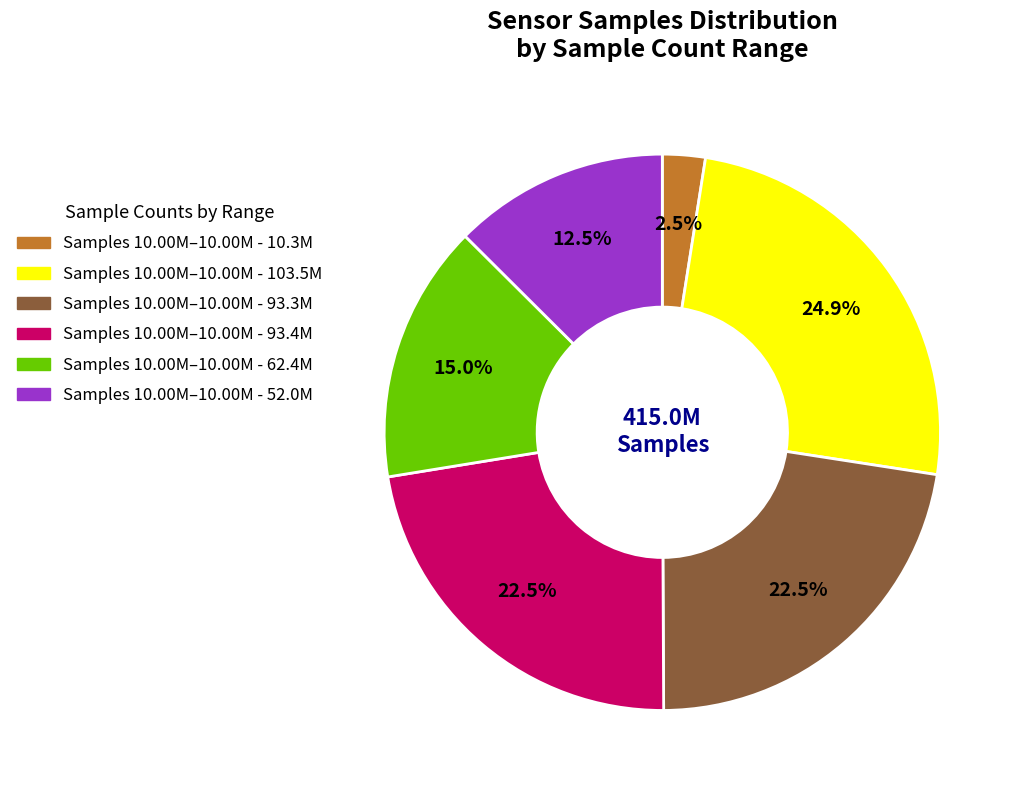

Is there a majority slice in this chart?

No